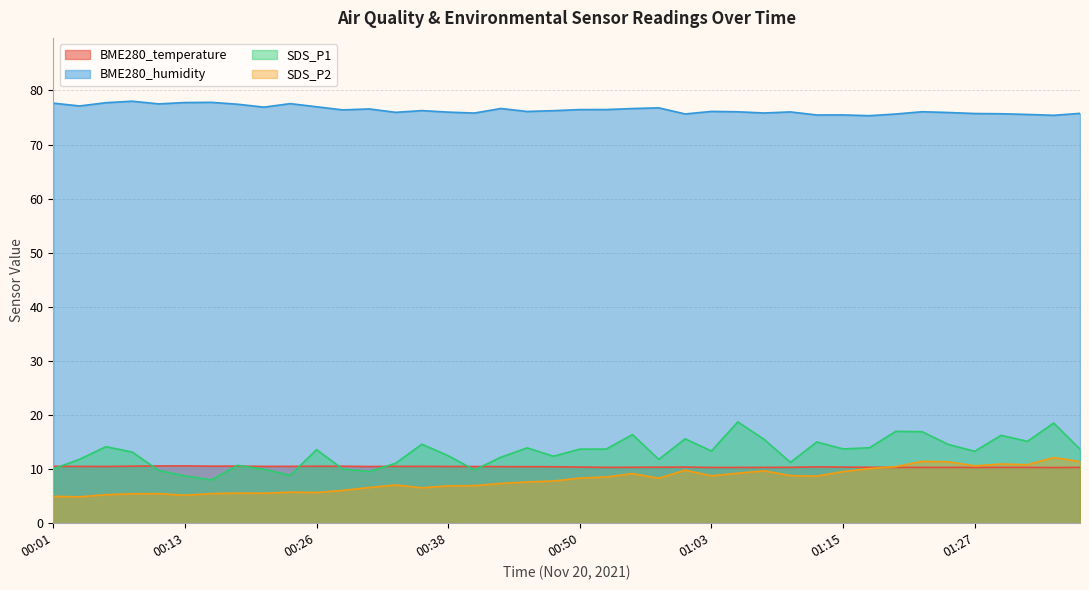

What is the minimum value for BME280_temperature?

10.3